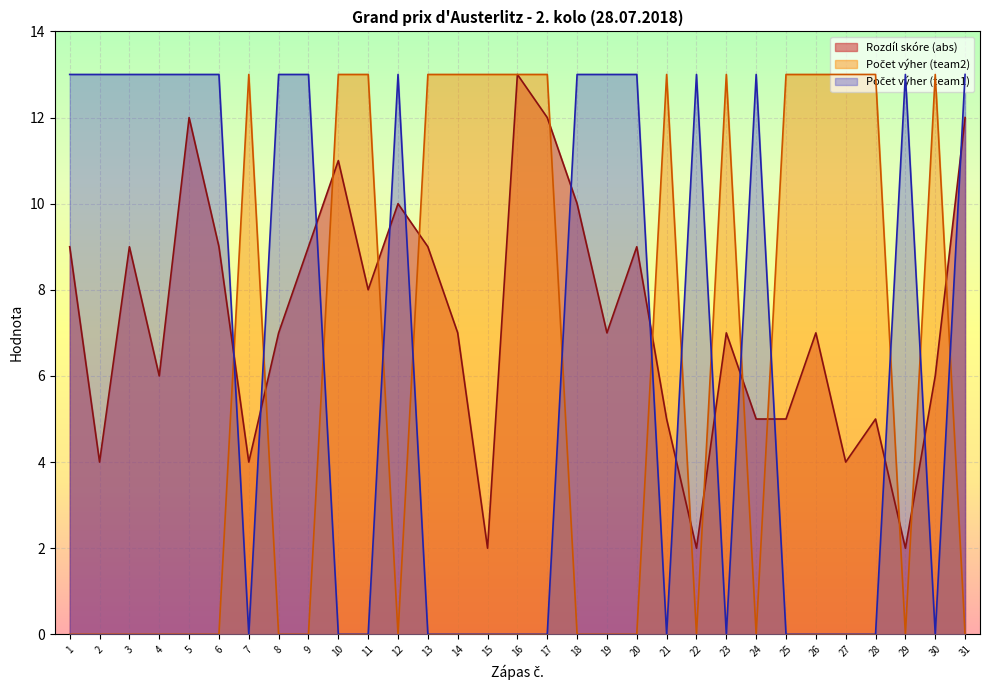

Is the value of Počet výher (team2) at 10 greater than the value of Rozdíl skóre (abs) at 29?

Yes